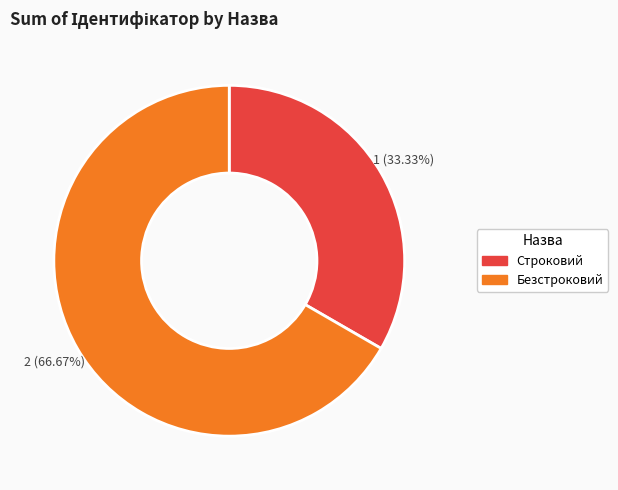

Is the sum of Строковий and Безстроковий greater than half?

Yes